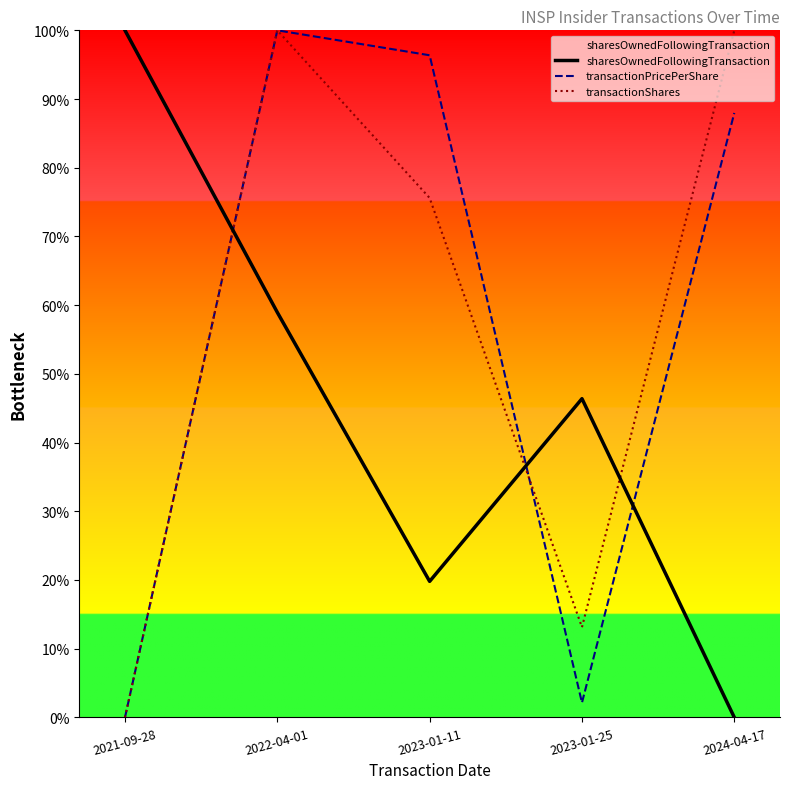

The sharesOwnedFollowingTransaction series shows 1.0 at 2021-09-28. True or false?

True